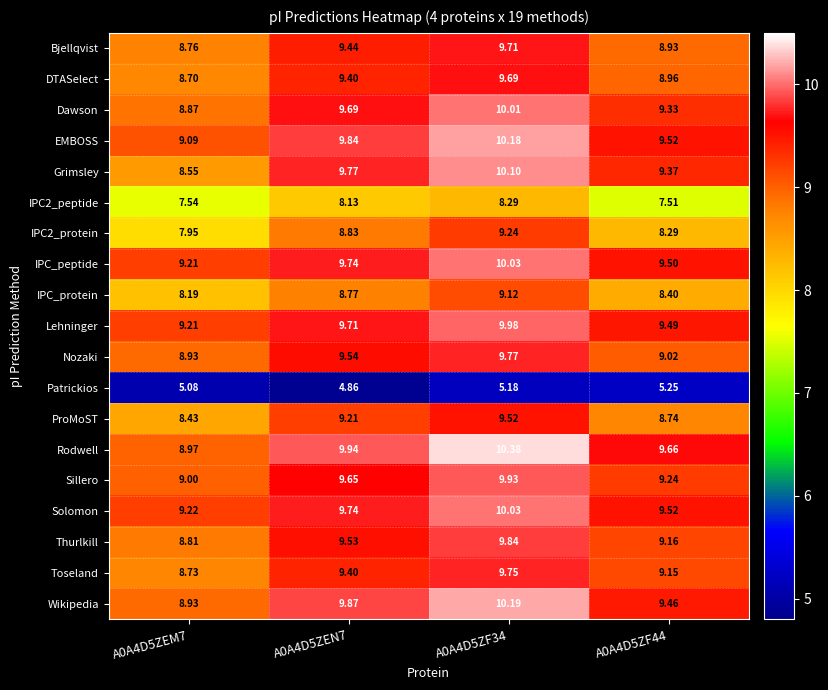

Which series has the widest spread of values?

Grimsley